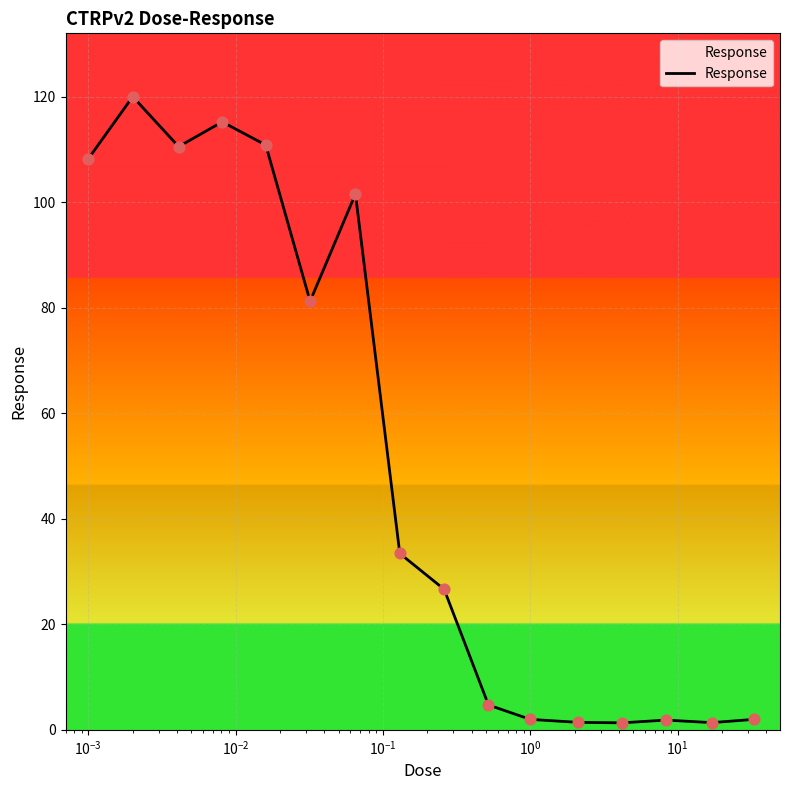

What is the difference between the maximum and minimum values?

119.1